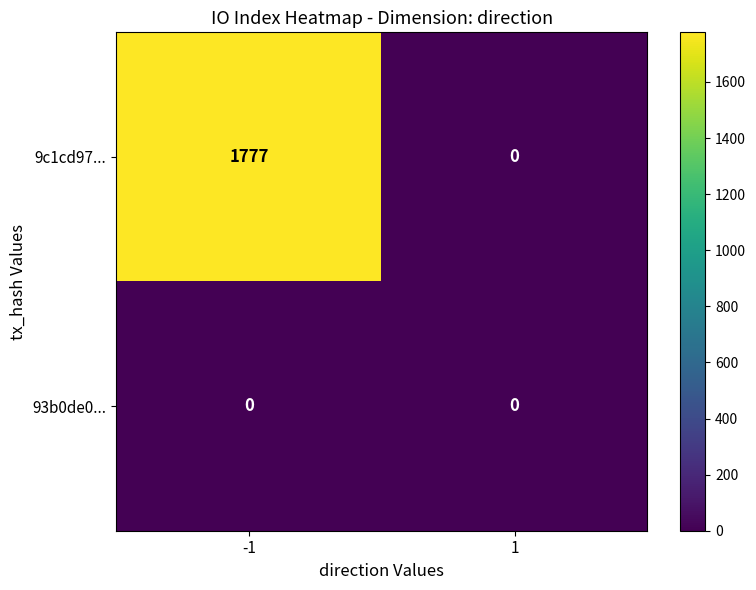

What is the maximum value shown in the chart?

1777